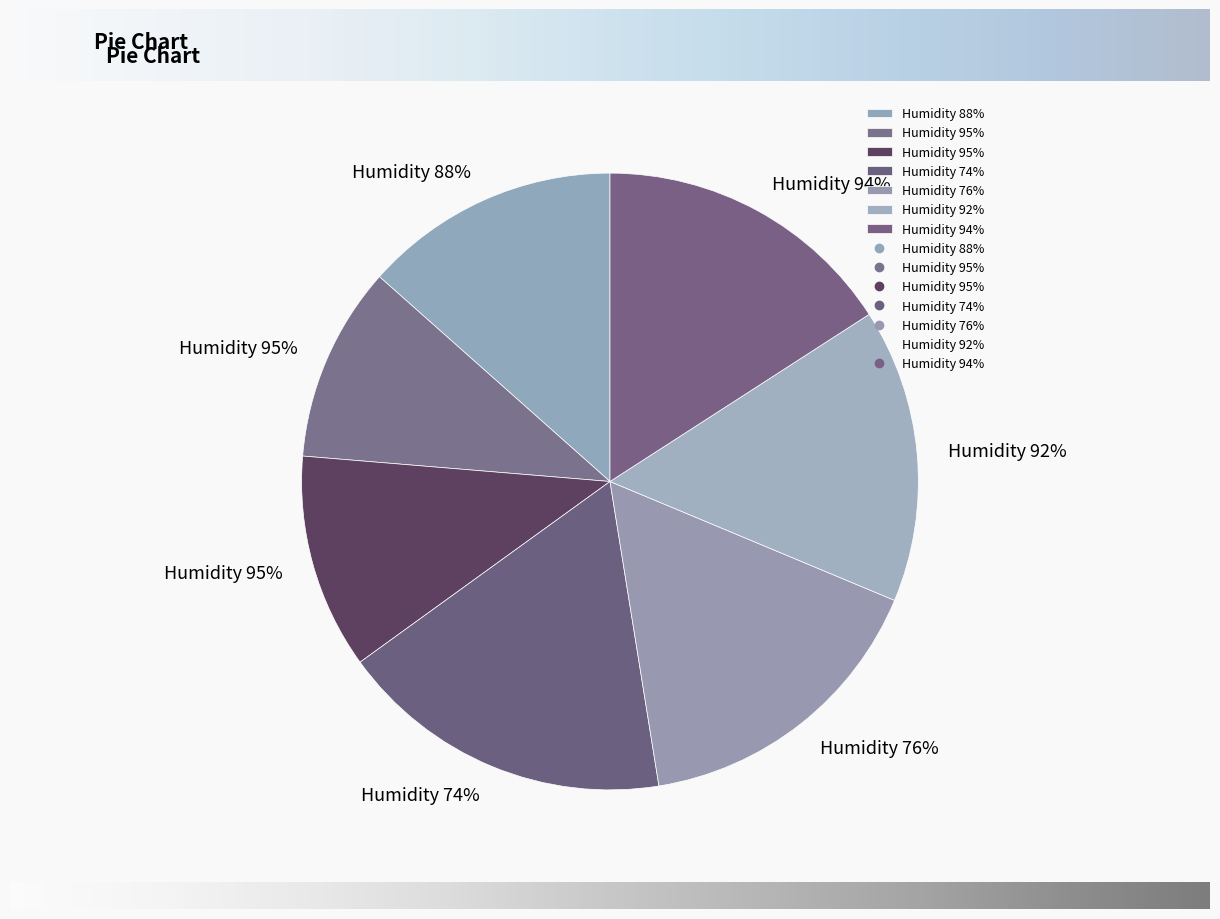

True or false: 92 accounts for 10% of the total.

False